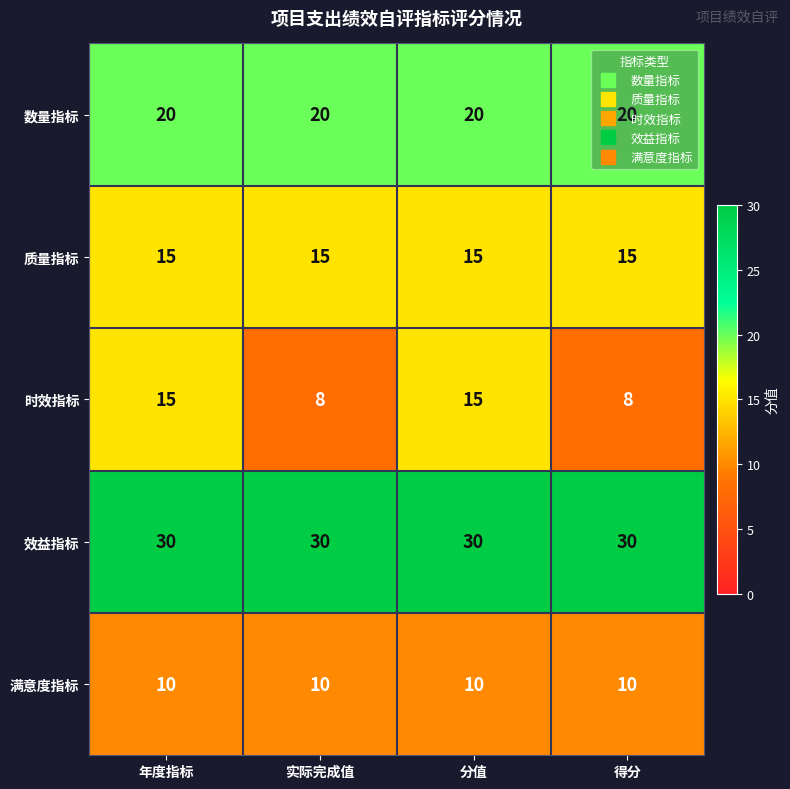

True or false: 时效指标 has a value of 4 at 得分.

False